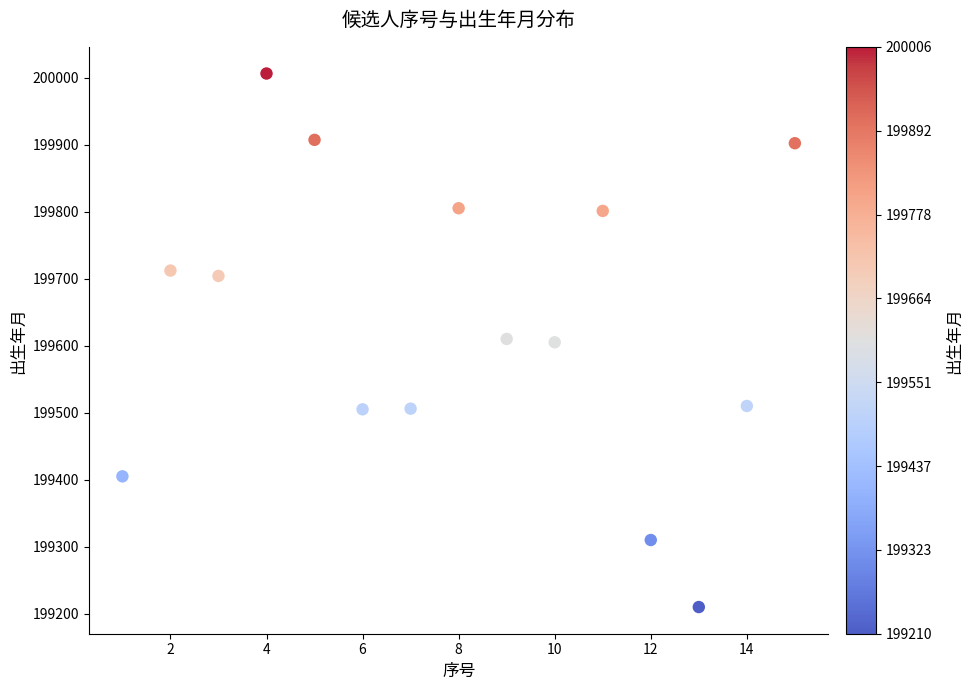

What is the range of Y values (max minus min)?

796